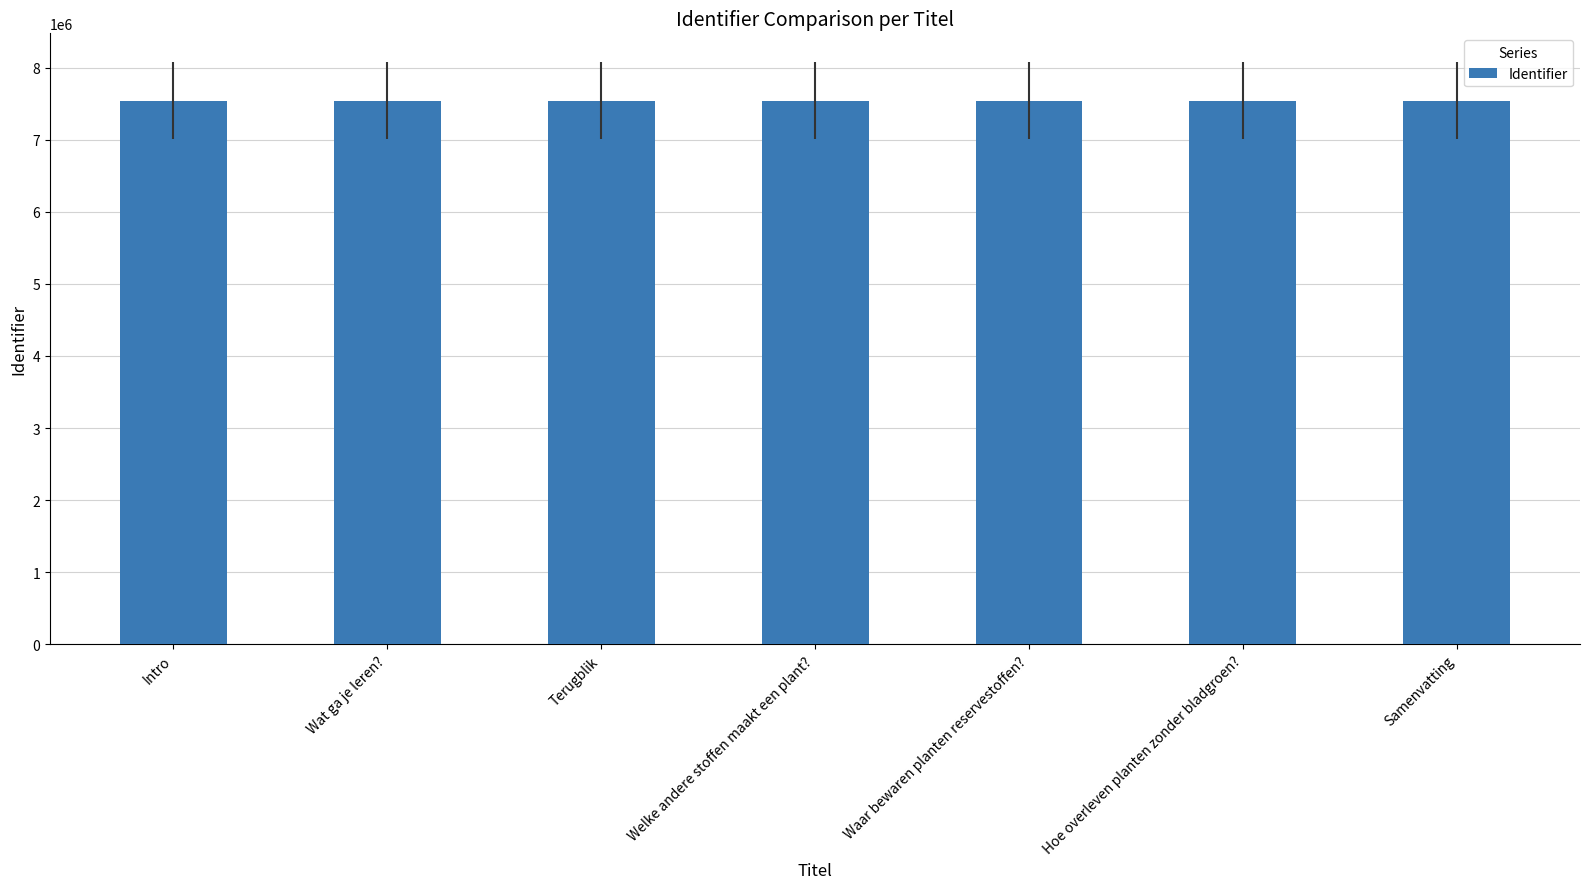

What is the sum of the values at Intro and Hoe overleven planten zonder bladgroen??

15085198